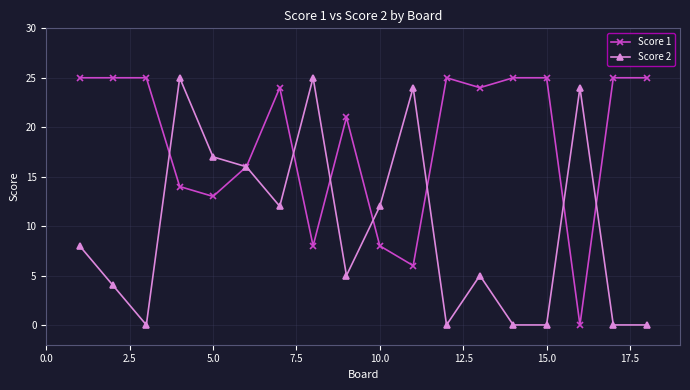

At how many categories does at least one series exceed 18?

15